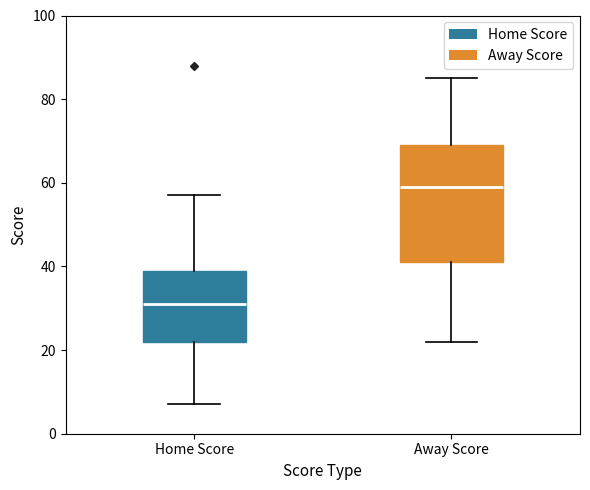

Which box has the lowest median line?

Home Score